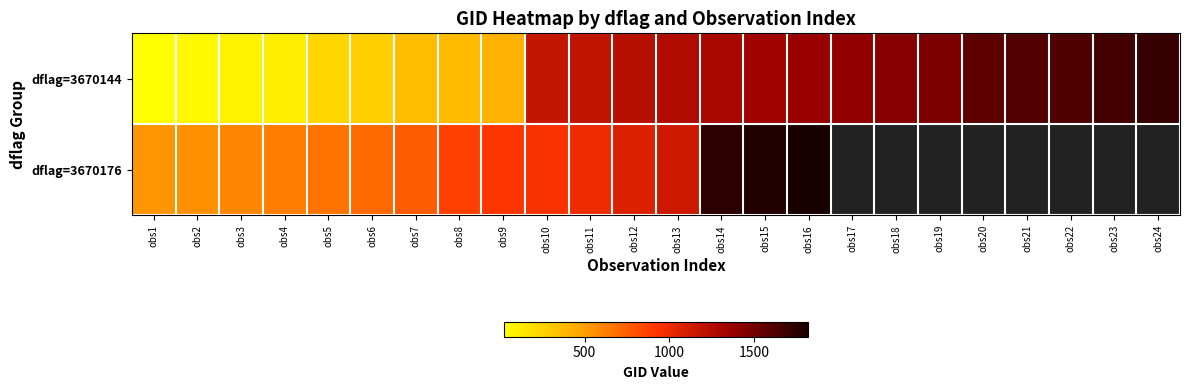

What is the sum of all dflag=3670144 values?

23259.0